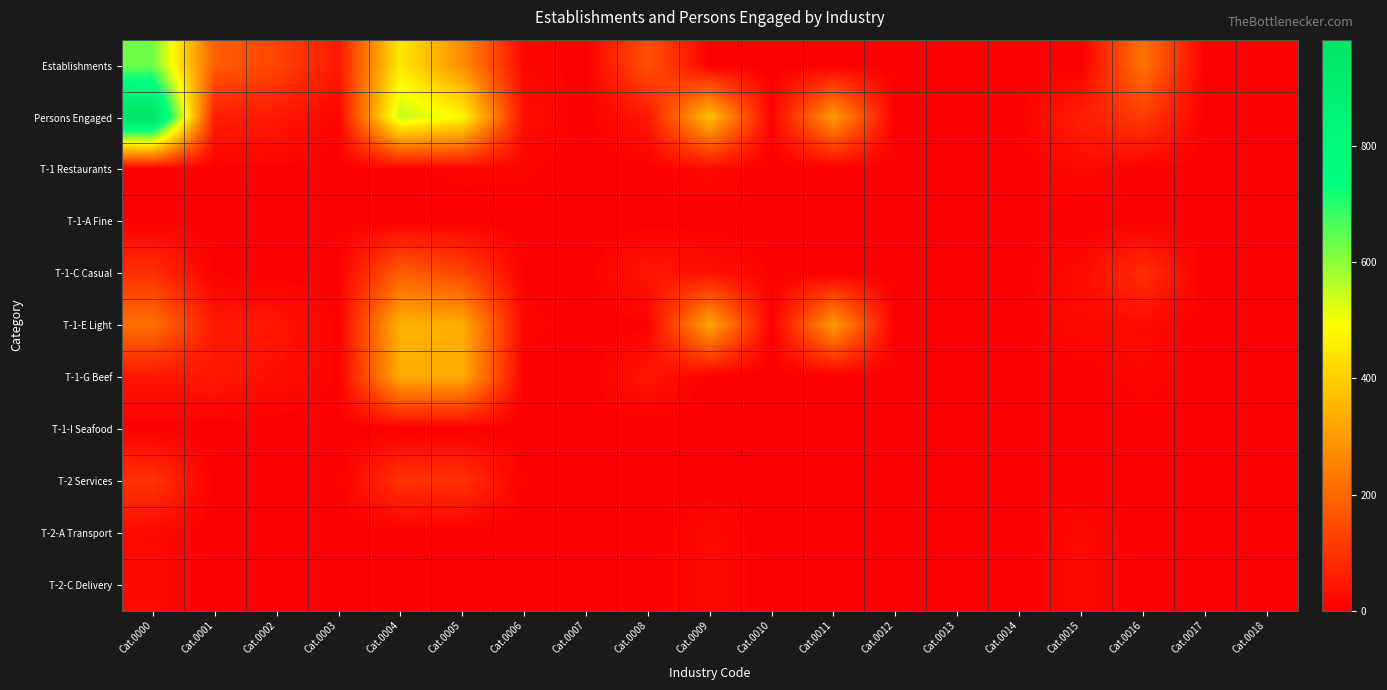

Reading right to left, extract all data points from this chart.

Establishments: Cat.0018=0	Cat.0017=0	Cat.0016=225	Cat.0015=0	Cat.0014=0	Cat.0013=0	Cat.0012=0	Cat.0011=0	Cat.0010=0	Cat.0009=0	Cat.0008=159	Cat.0007=2	Cat.0006=15	Cat.0005=273	Cat.0004=449	Cat.0003=49	Cat.0002=133	Cat.0001=182	Cat.0000=630
Persons Engaged: Cat.0018=1	Cat.0017=1	Cat.0016=114	Cat.0015=61	Cat.0014=5	Cat.0013=2	Cat.0012=0	Cat.0011=300	Cat.0010=5	Cat.0009=373	Cat.0008=46	Cat.0007=1	Cat.0006=27	Cat.0005=478	Cat.0004=553	Cat.0003=9	Cat.0002=49	Cat.0001=58	Cat.0000=983
T-1 Restaurants: Cat.0018=1	Cat.0017=1	Cat.0016=3	Cat.0015=19	Cat.0014=0	Cat.0013=0	Cat.0012=0	Cat.0011=0	Cat.0010=0	Cat.0009=19	Cat.0008=2	Cat.0007=0	Cat.0006=10	Cat.0005=12	Cat.0004=4	Cat.0003=2	Cat.0002=5	Cat.0001=4	Cat.0000=4
T-1-A Fine: Cat.0018=0	Cat.0017=0	Cat.0016=1	Cat.0015=0	Cat.0014=0	Cat.0013=0	Cat.0012=0	Cat.0011=0	Cat.0010=0	Cat.0009=2	Cat.0008=0	Cat.0007=0	Cat.0006=1	Cat.0005=0	Cat.0004=0	Cat.0003=4	Cat.0002=2	Cat.0001=0	Cat.0000=2
T-1-C Casual: Cat.0018=0	Cat.0017=0	Cat.0016=89	Cat.0015=20	Cat.0014=5	Cat.0013=0	Cat.0012=0	Cat.0011=0	Cat.0010=5	Cat.0009=33	Cat.0008=44	Cat.0007=1	Cat.0006=2	Cat.0005=135	Cat.0004=182	Cat.0003=4	Cat.0002=0	Cat.0001=4	Cat.0000=89
T-1-E Light: Cat.0018=0	Cat.0017=0	Cat.0016=21	Cat.0015=22	Cat.0014=0	Cat.0013=0	Cat.0012=0	Cat.0011=300	Cat.0010=0	Cat.0009=322	Cat.0008=5	Cat.0007=0	Cat.0006=14	Cat.0005=332	Cat.0004=346	Cat.0003=3	Cat.0002=44	Cat.0001=47	Cat.0000=219
T-1-G Beef: Cat.0018=0	Cat.0017=0	Cat.0016=14	Cat.0015=0	Cat.0014=0	Cat.0013=0	Cat.0012=0	Cat.0011=0	Cat.0010=0	Cat.0009=0	Cat.0008=41	Cat.0007=0	Cat.0006=0	Cat.0005=332	Cat.0004=332	Cat.0003=6	Cat.0002=28	Cat.0001=47	Cat.0000=41
T-1-I Seafood: Cat.0018=0	Cat.0017=0	Cat.0016=0	Cat.0015=0	Cat.0014=0	Cat.0013=0	Cat.0012=0	Cat.0011=0	Cat.0010=0	Cat.0009=0	Cat.0008=0	Cat.0007=0	Cat.0006=0	Cat.0005=0	Cat.0004=0	Cat.0003=0	Cat.0002=0	Cat.0001=0	Cat.0000=2
T-2 Services: Cat.0018=0	Cat.0017=0	Cat.0016=0	Cat.0015=0	Cat.0014=0	Cat.0013=0	Cat.0012=0	Cat.0011=0	Cat.0010=0	Cat.0009=2	Cat.0008=0	Cat.0007=1	Cat.0006=2	Cat.0005=95	Cat.0004=98	Cat.0003=0	Cat.0002=0	Cat.0001=0	Cat.0000=100
T-2-A Transport: Cat.0018=0	Cat.0017=0	Cat.0016=0	Cat.0015=19	Cat.0014=0	Cat.0013=0	Cat.0012=0	Cat.0011=0	Cat.0010=0	Cat.0009=19	Cat.0008=0	Cat.0007=0	Cat.0006=0	Cat.0005=0	Cat.0004=0	Cat.0003=0	Cat.0002=0	Cat.0001=0	Cat.0000=20
T-2-C Delivery: Cat.0018=0	Cat.0017=0	Cat.0016=0	Cat.0015=19	Cat.0014=0	Cat.0013=0	Cat.0012=0	Cat.0011=0	Cat.0010=0	Cat.0009=19	Cat.0008=0	Cat.0007=0	Cat.0006=0	Cat.0005=0	Cat.0004=0	Cat.0003=0	Cat.0002=0	Cat.0001=0	Cat.0000=20